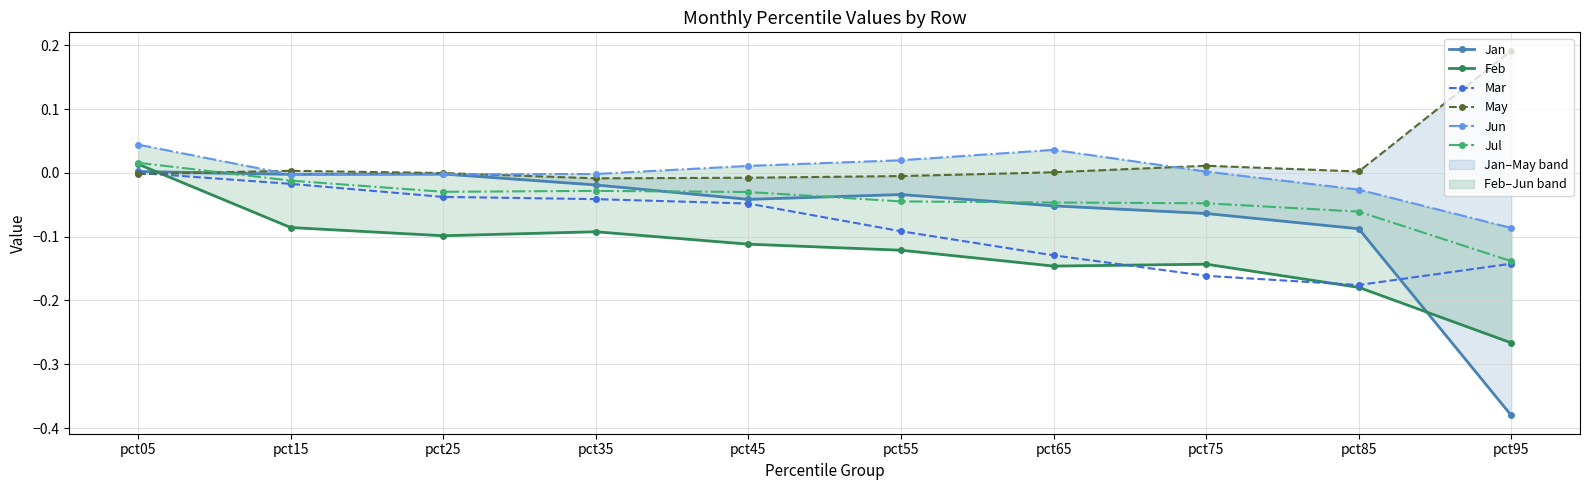

How many interior local peaks does the Jul series have?

1